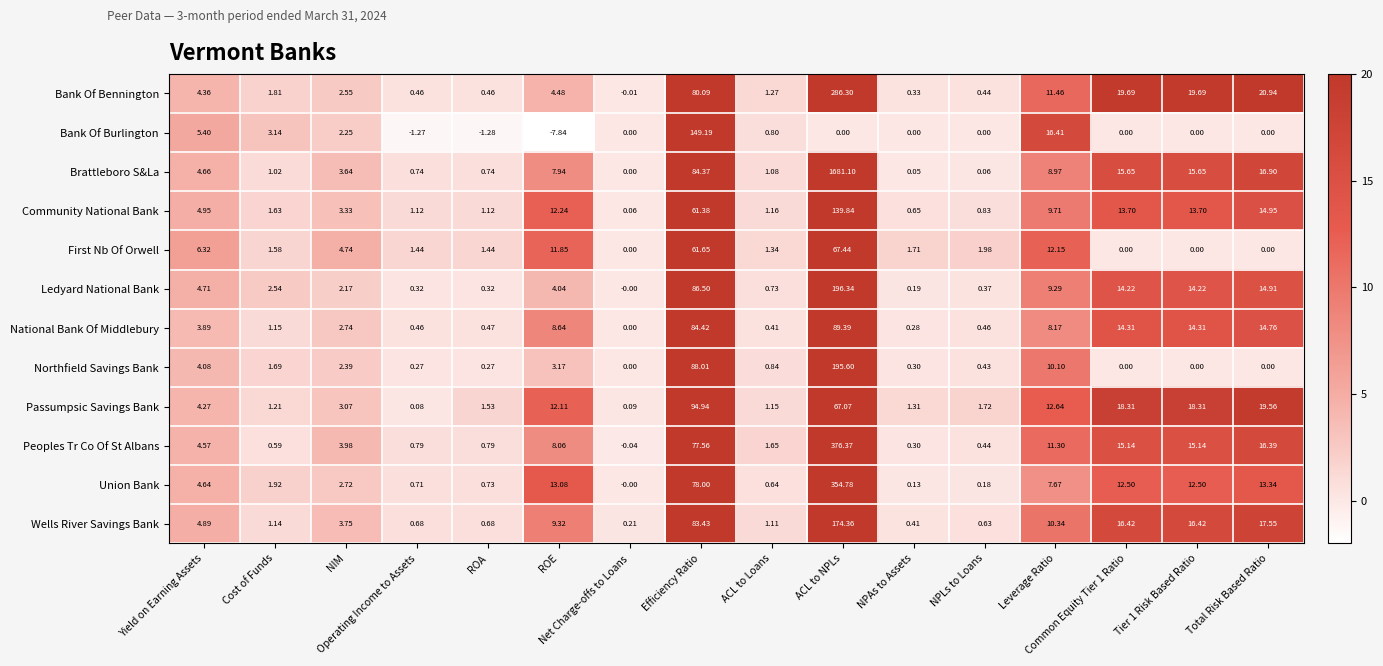

Which series has the largest range (max minus min)?

Brattleboro S&La